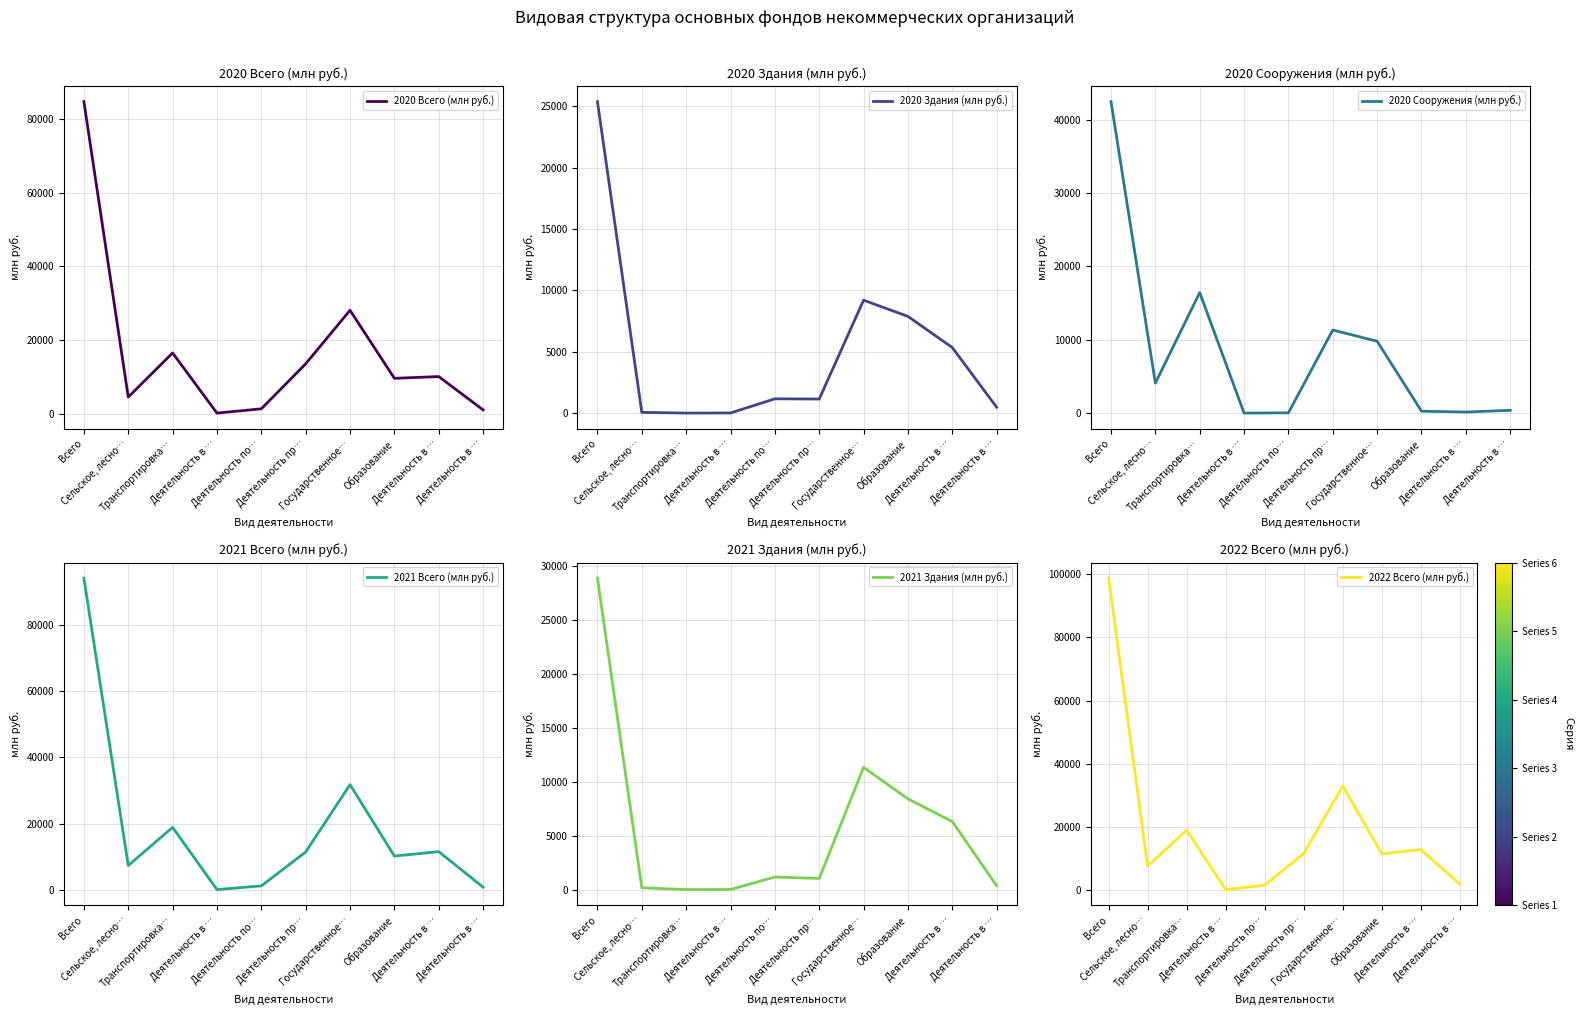

In 2020 Всего (млн руб.), how many points are lower than both neighbors (excluding endpoints)?

3